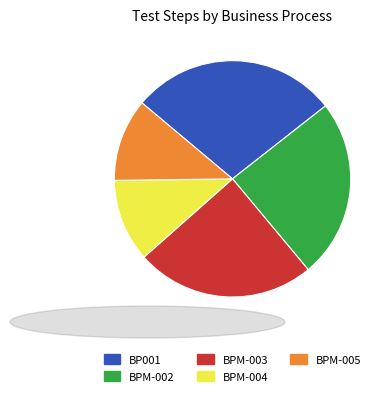

How many slices are in this pie chart?

5